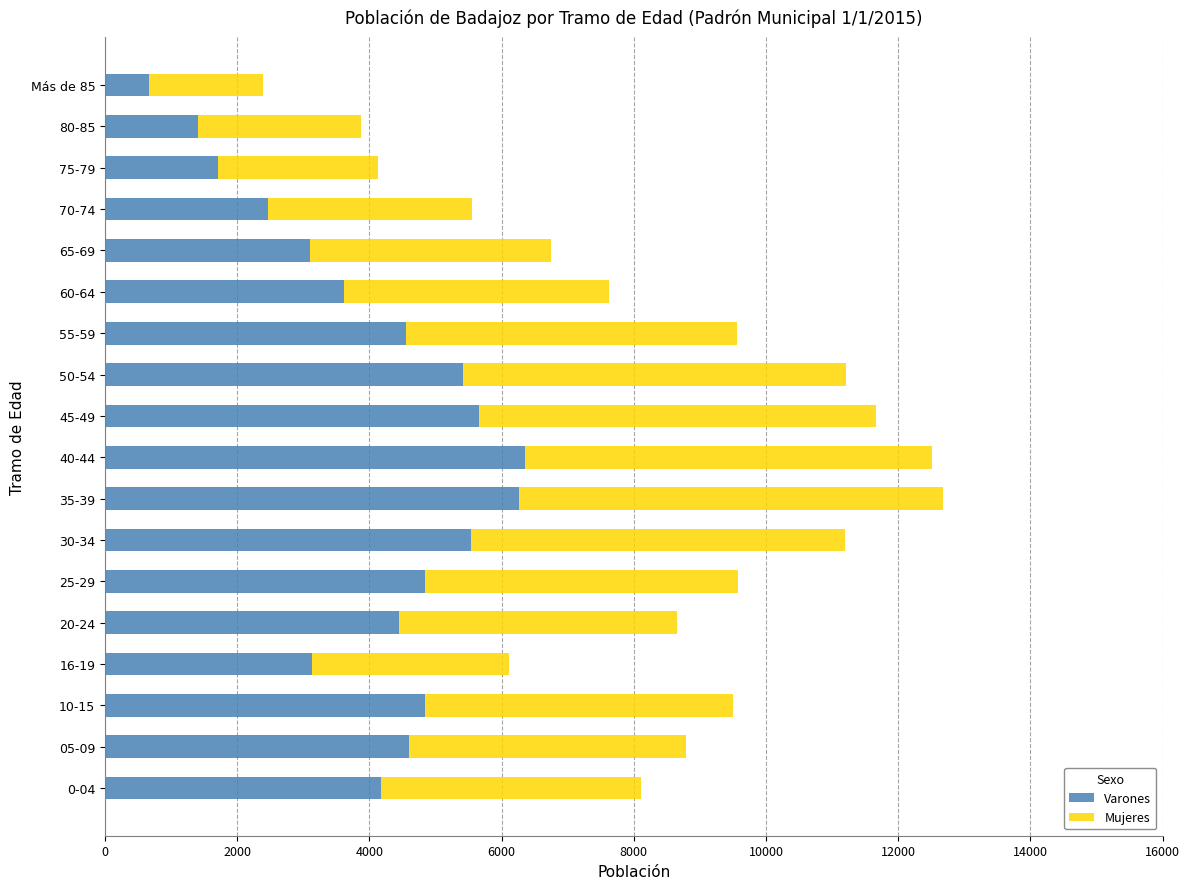

What value does the Varones series have at 80-85?

1405